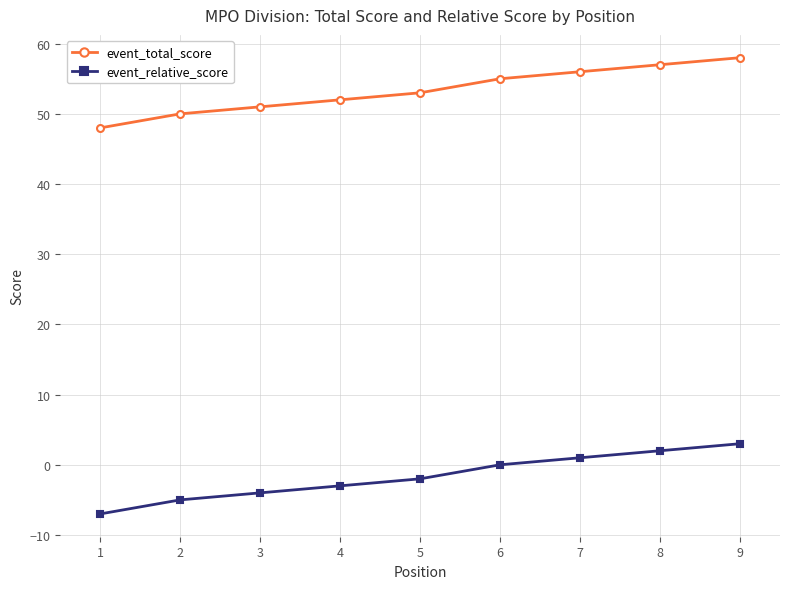

Rank the series at 1 from lowest to highest value.

event_relative_score, event_total_score